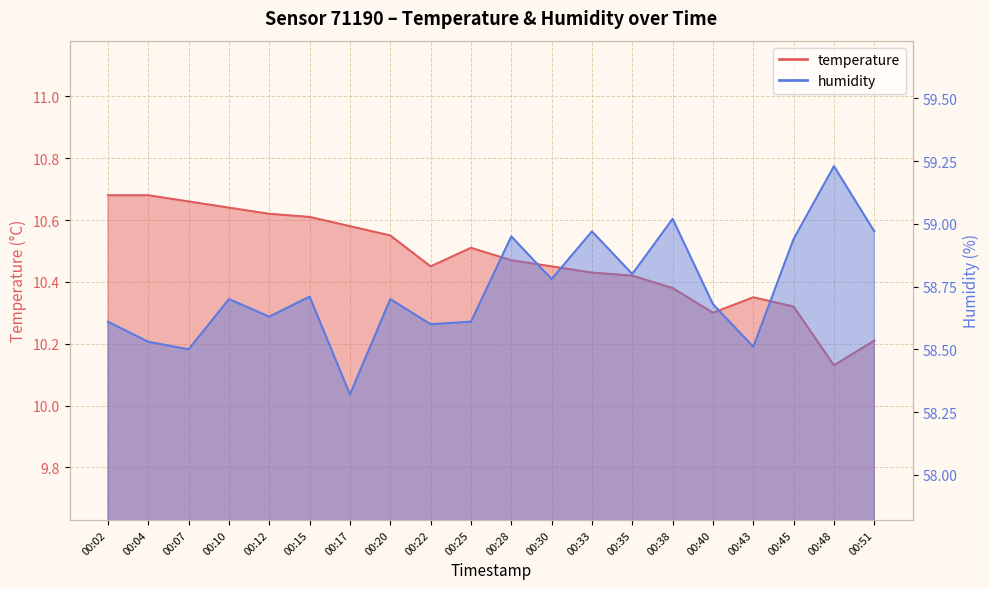

Which series has the largest range (max minus min)?

humidity